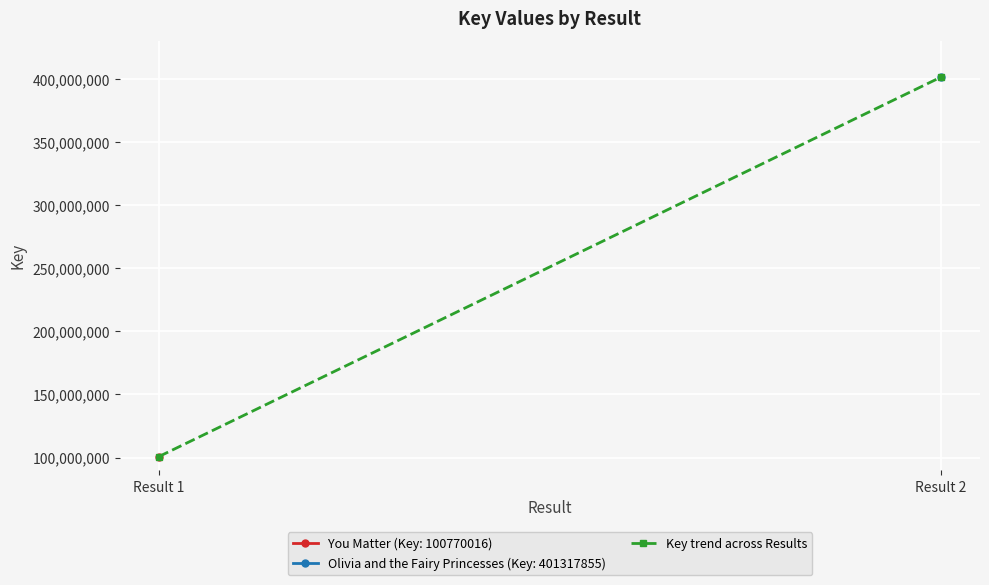

Which category has the lowest value across all series?

Result 1